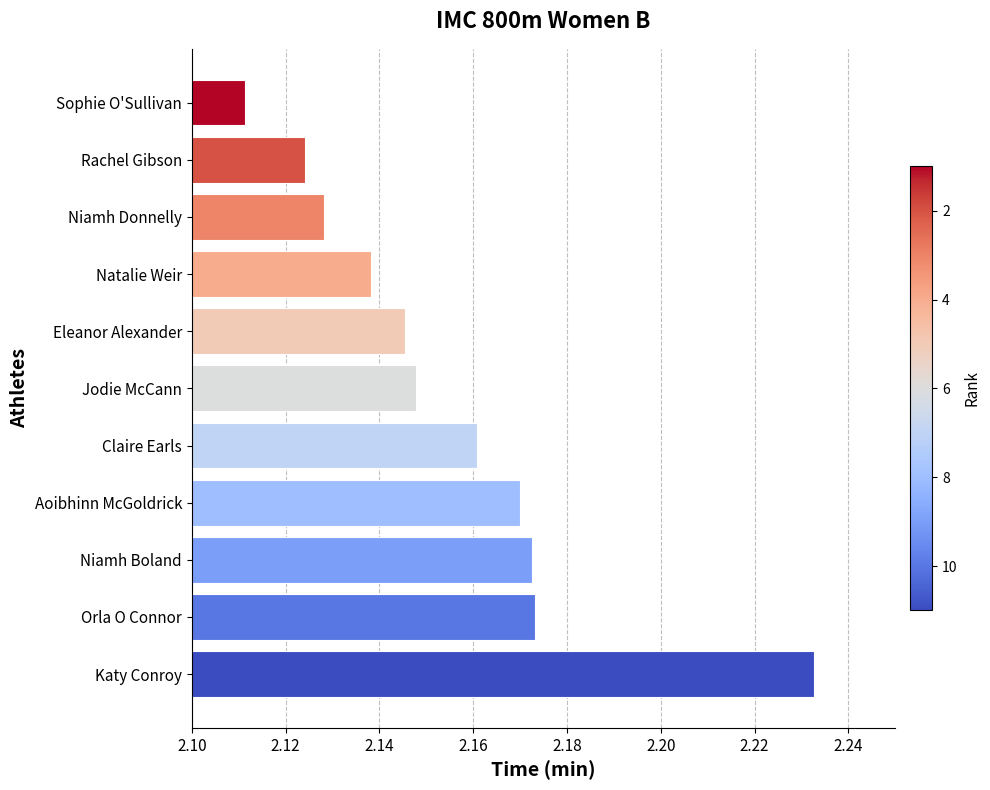

What is the sum of all values?

23.7